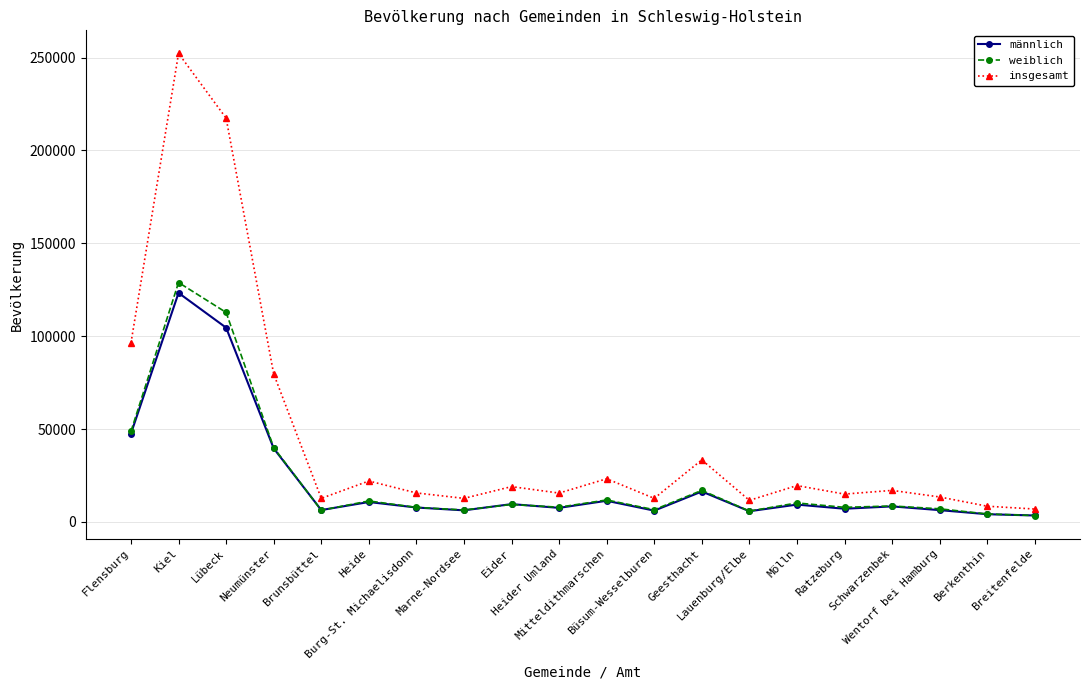

What is the label of the 3rd point from the left?

Lübeck